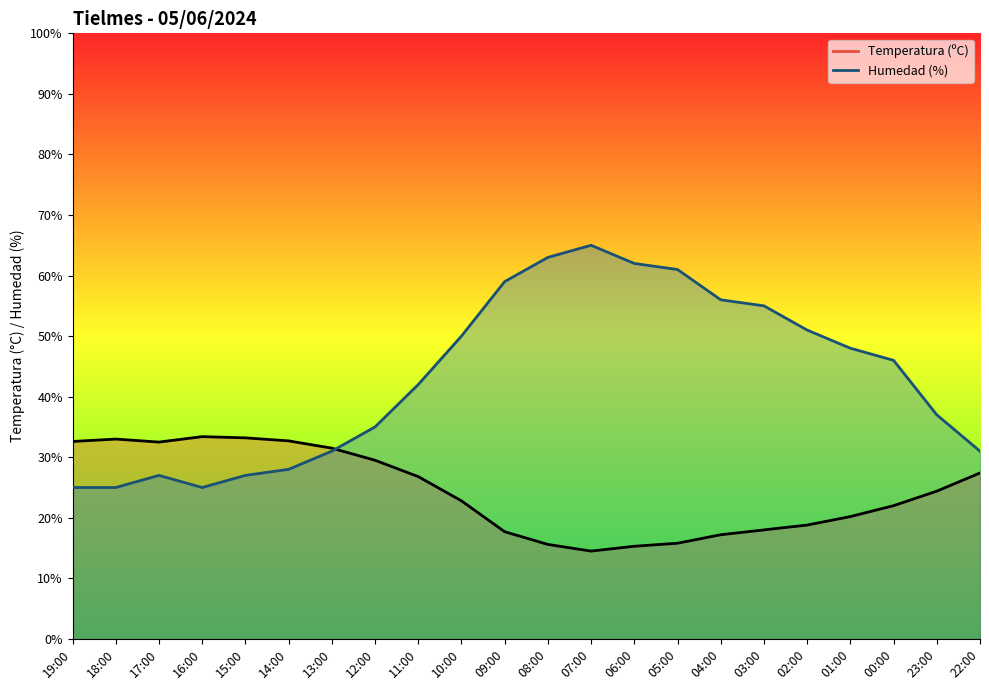

How many lines are shown in the chart?

2